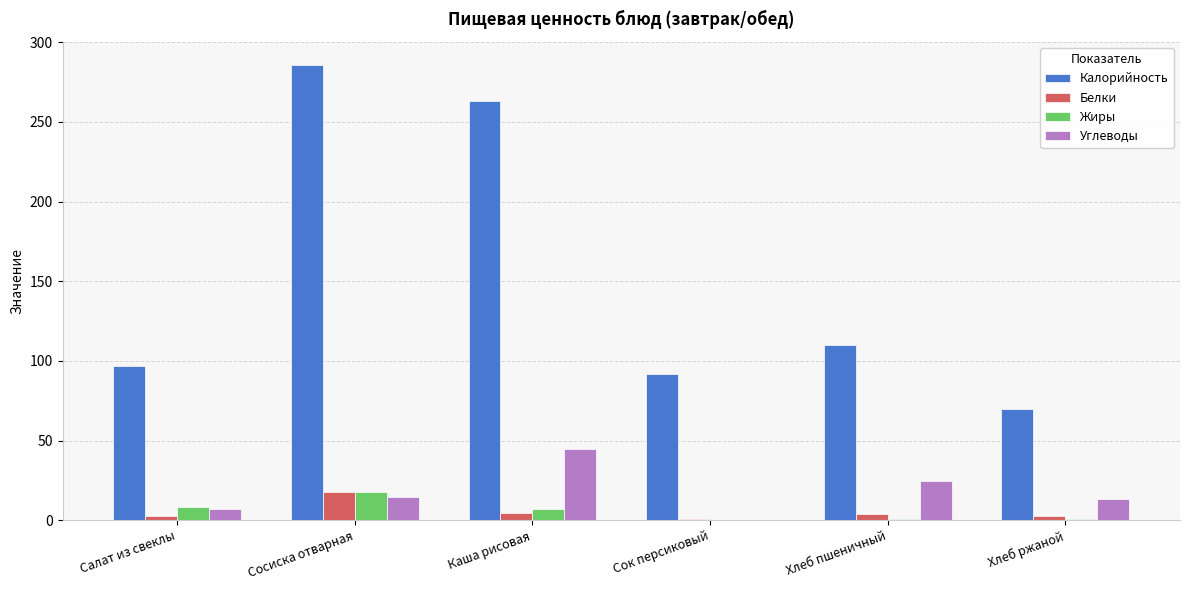

Count the number of data series in this chart.

4